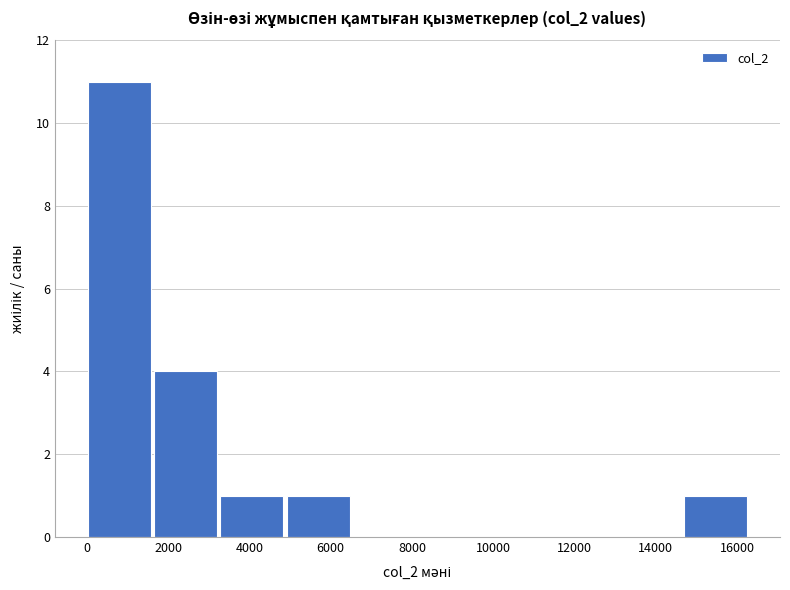

Over which range of the x-axis is the bar tallest?

0 to 1600